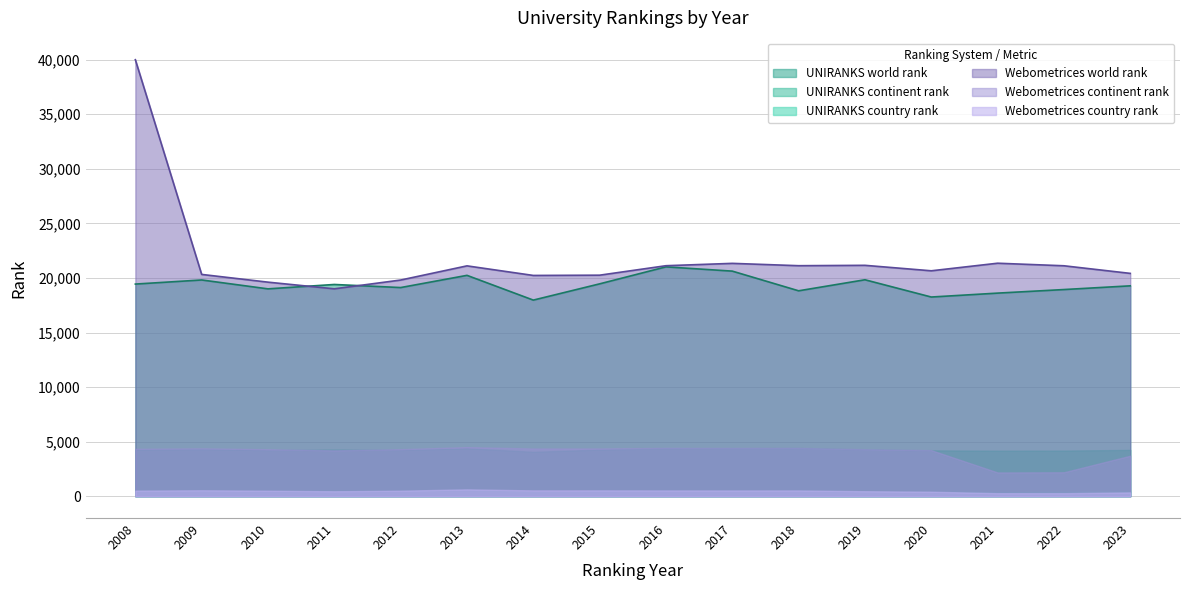

At which category is the sum across all series the highest?

2008